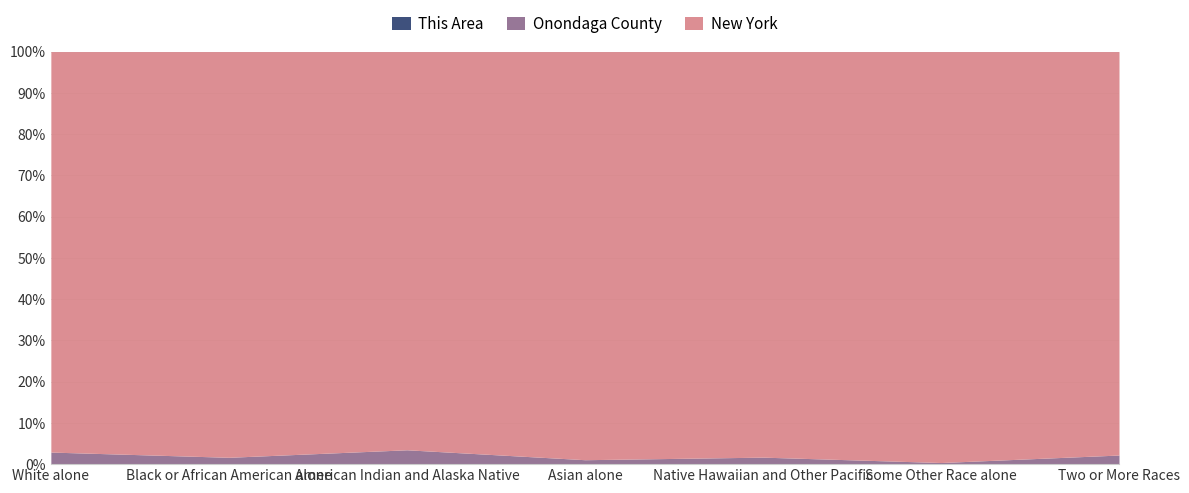

What is the sum of the New York values at Two or More Races and Black or African American alone?

3659649